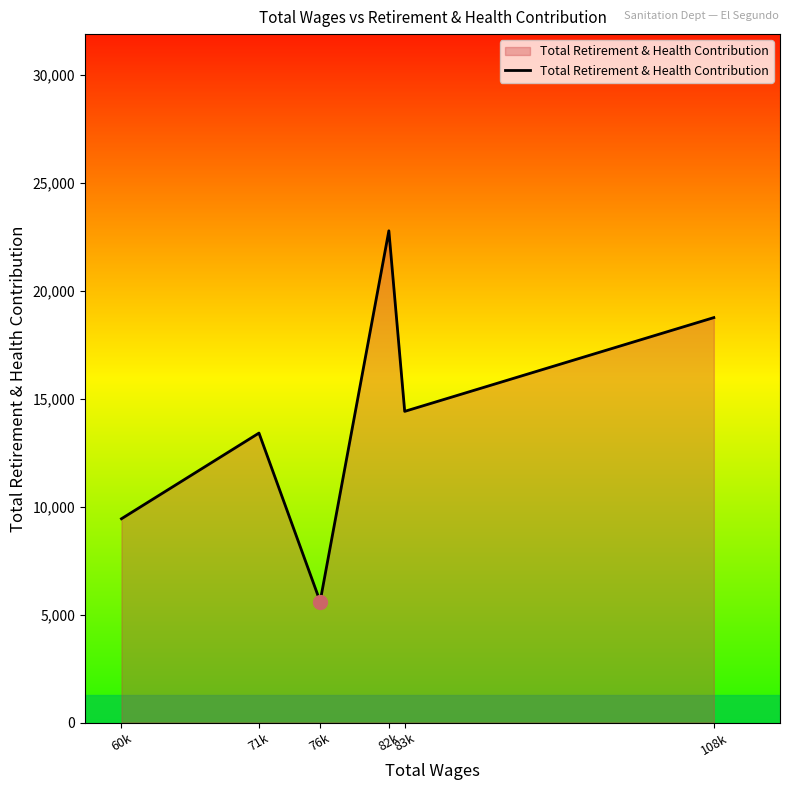

Reading right to left, what are all the values shown in this chart?

18746	14406	22765	5603	13401	9434